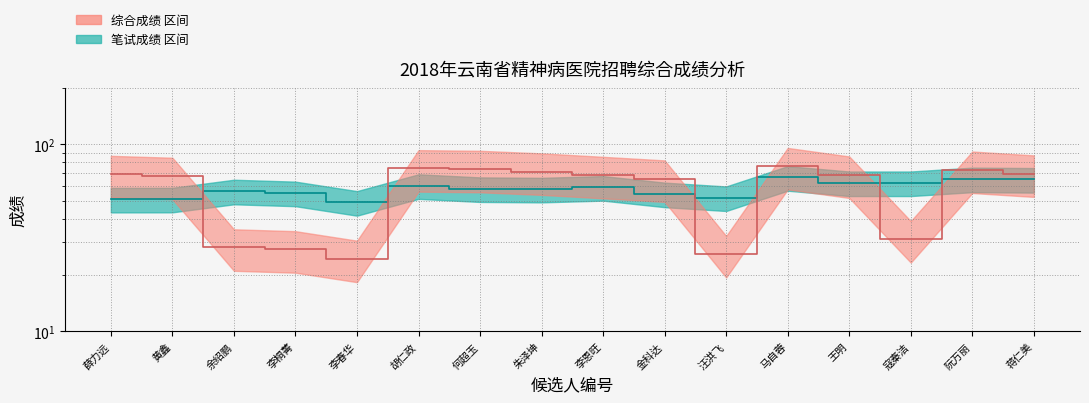

List the series in order of their overall mean, lowest first.

综合成绩, 笔试成绩